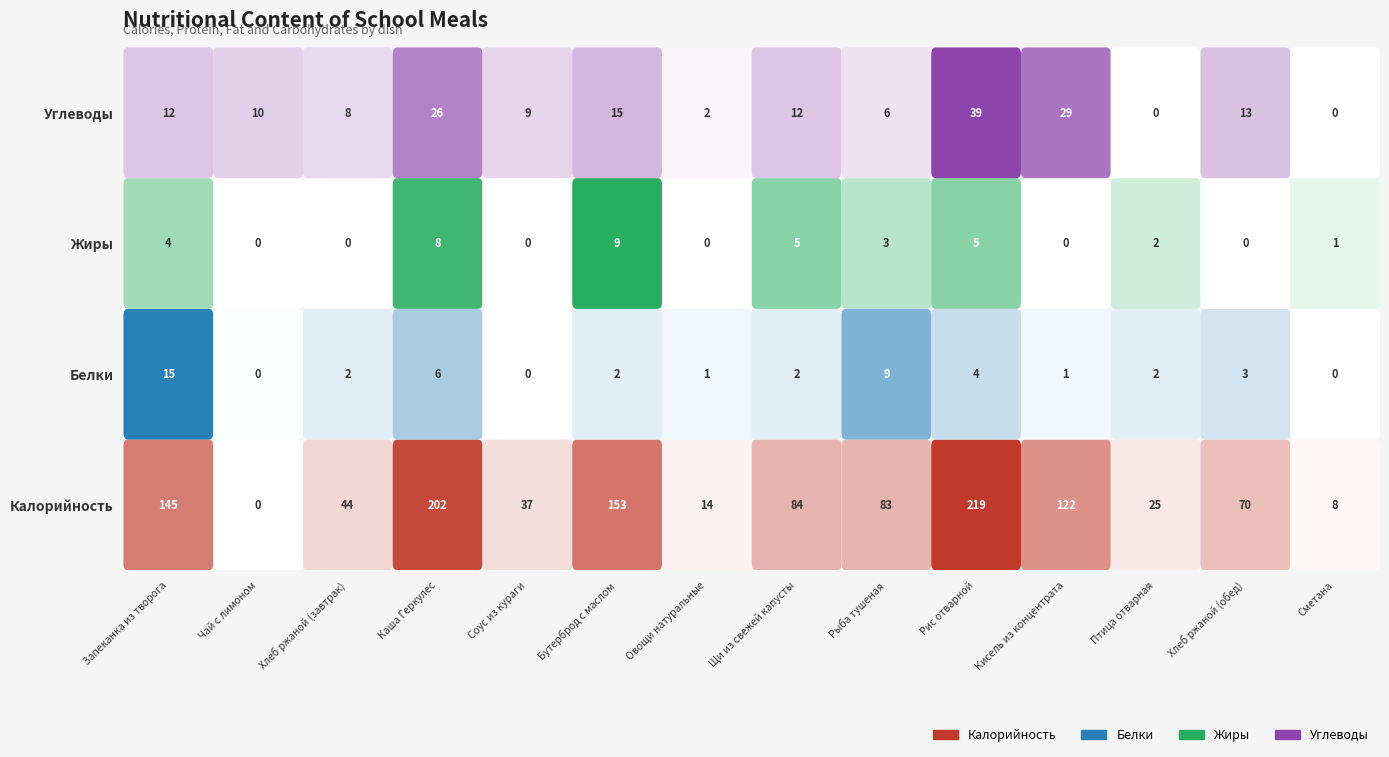

At which label does Жиры first exceed 2?

Запеканка из творога